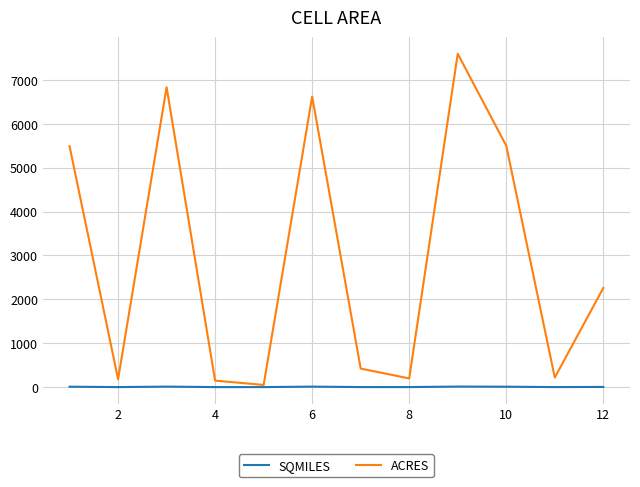

How many categories are shown in the chart?

12